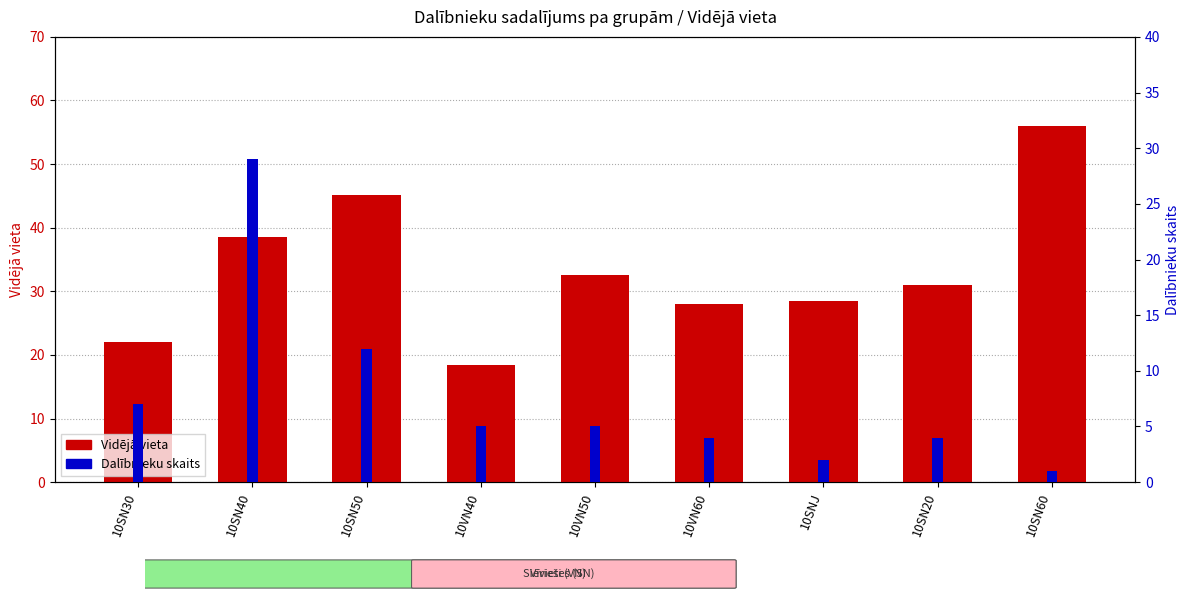

What is the value of the Vidējā vieta bar at the 1st from the left?

22.1